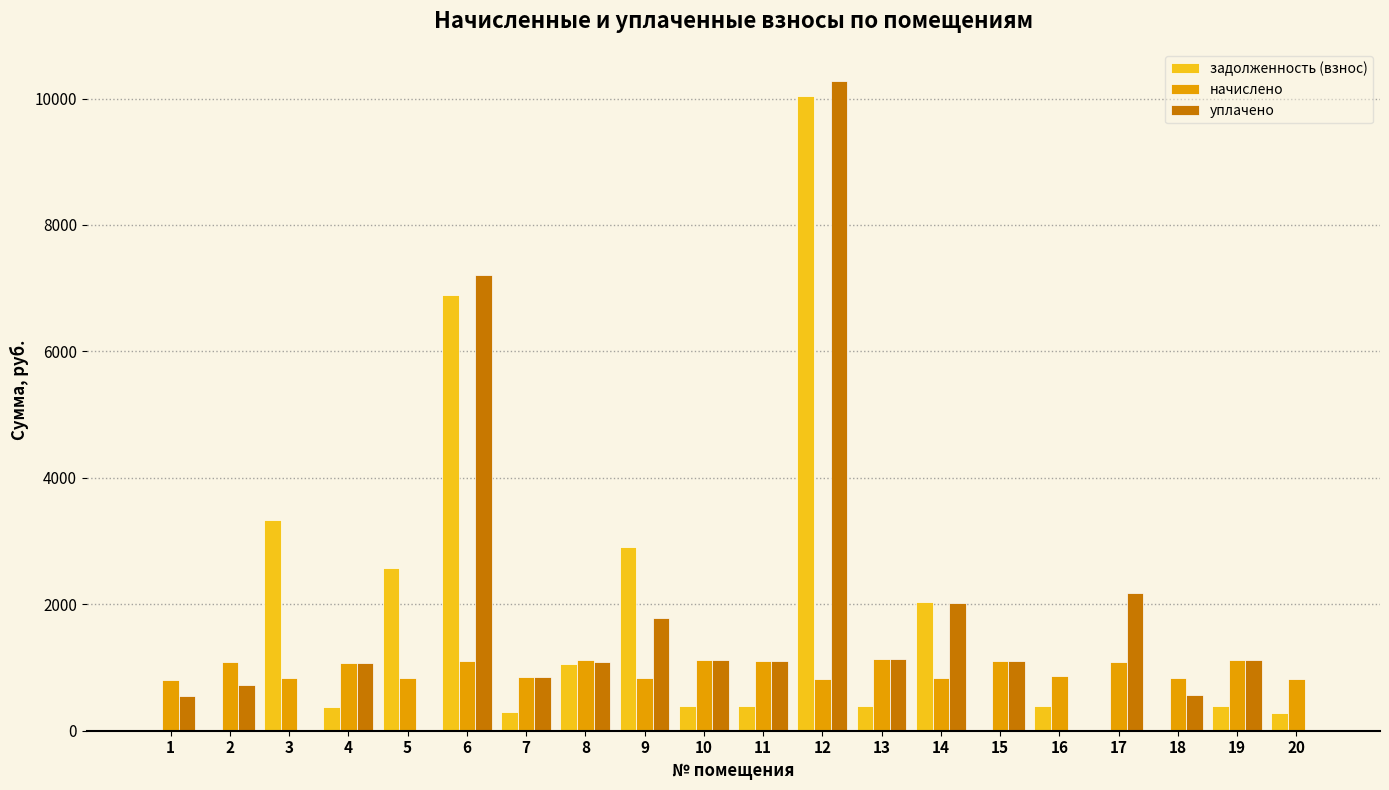

What is the greatest value displayed?

10272.2